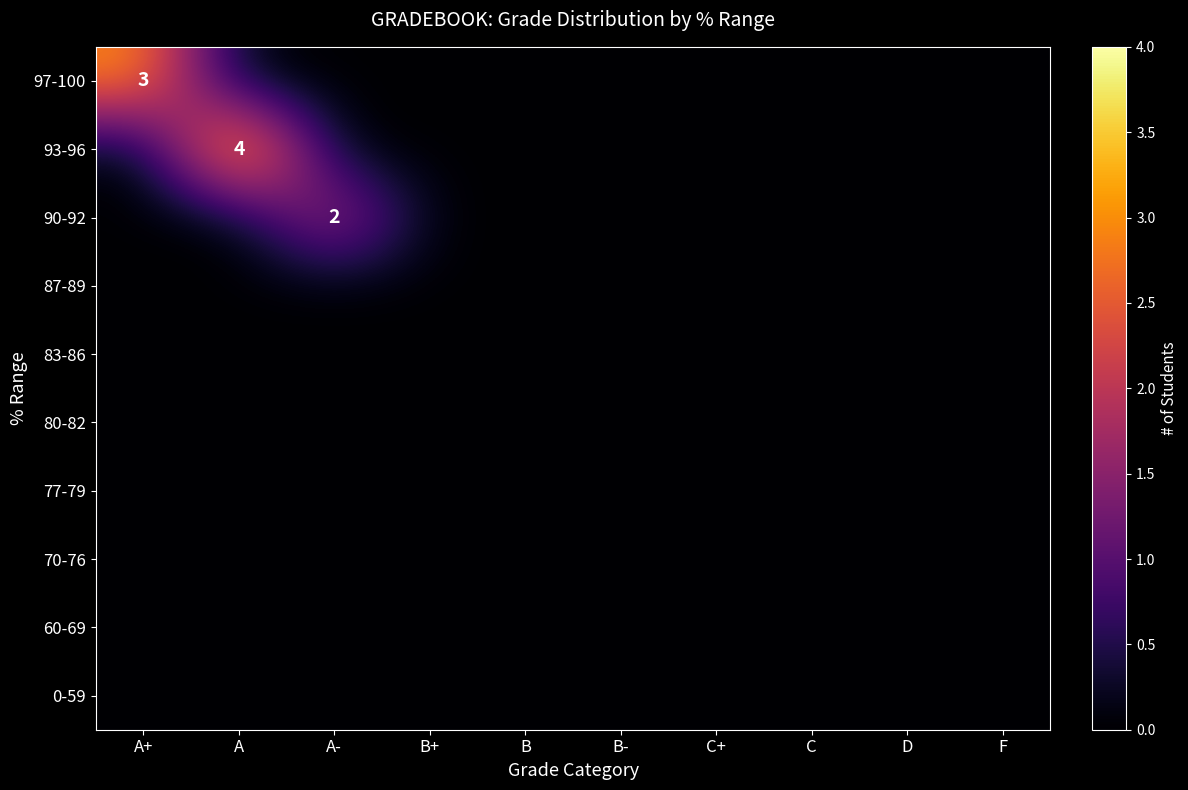

Between C and B+, which is larger?

C